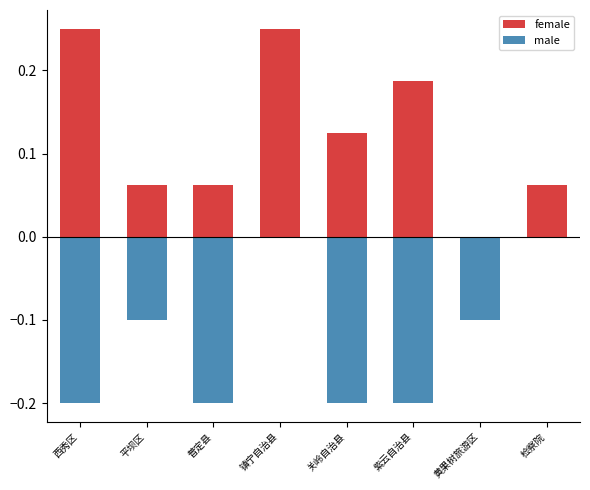

How many bars are there in total?

16